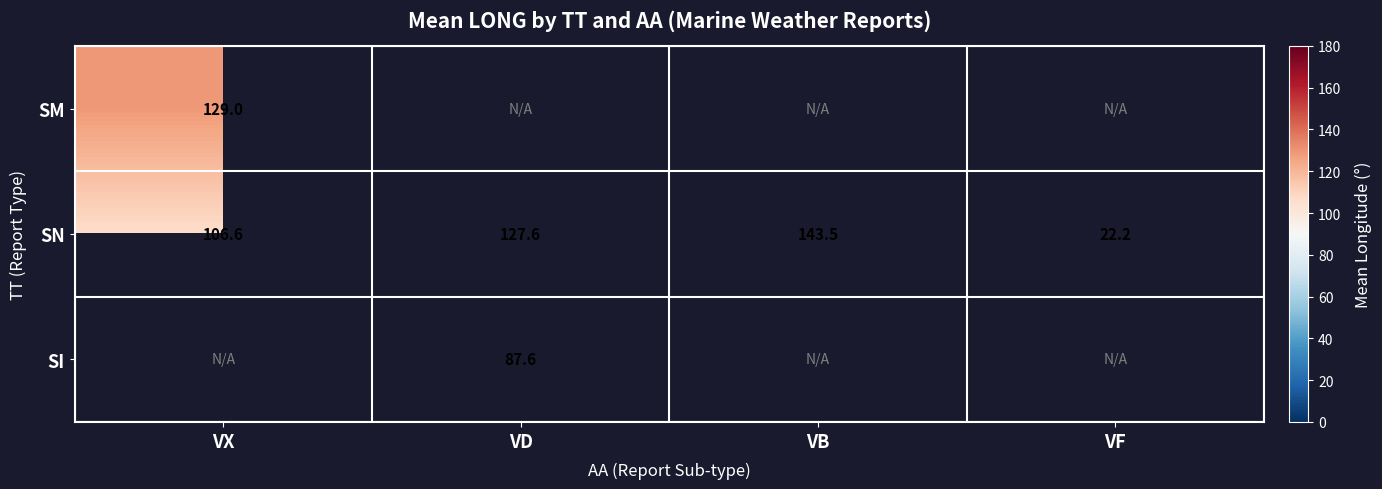

True or false: SM has a value of 129.0 at VX.

True